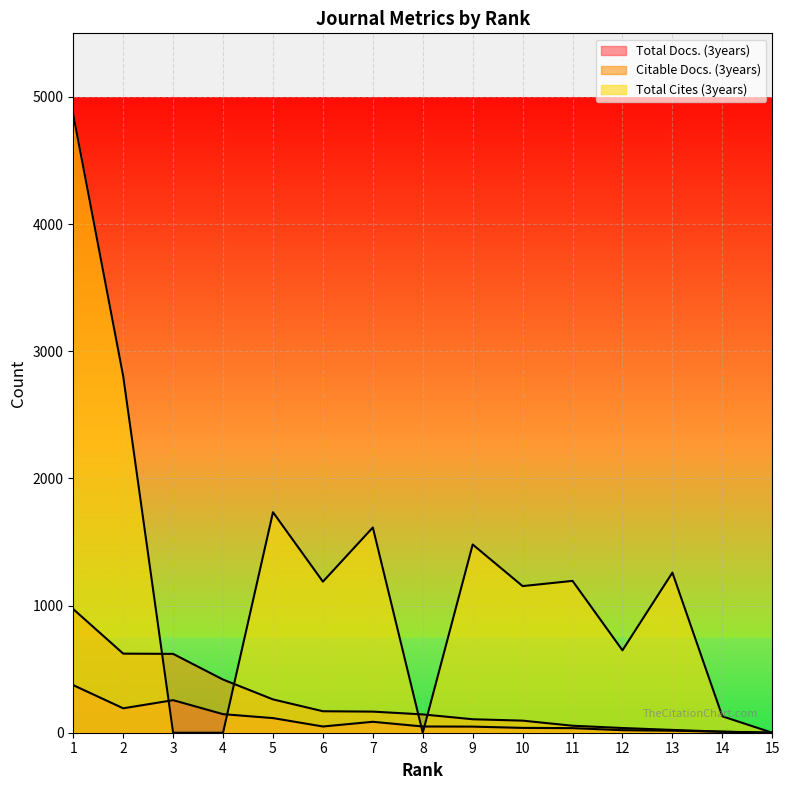

Which category has the highest value in the Total Cites (3years) series?

1